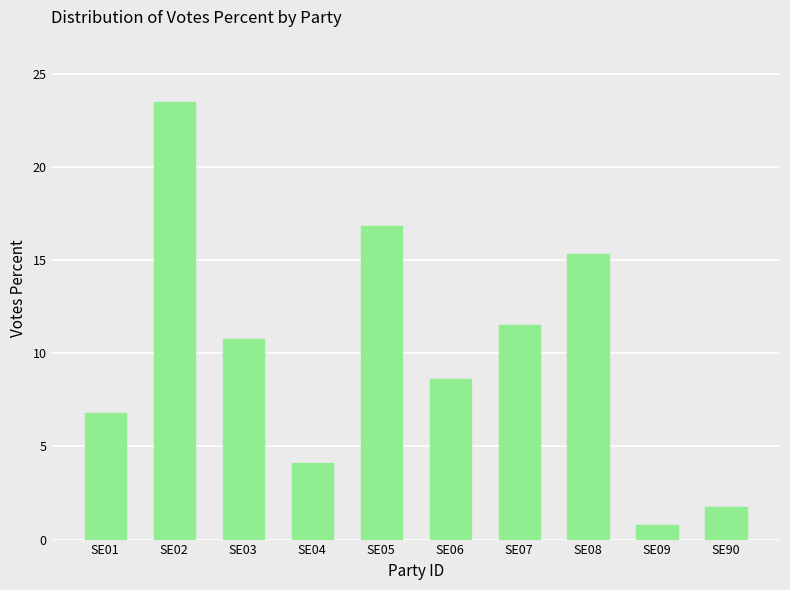

Which has a higher value, SE09 or SE90?

SE90